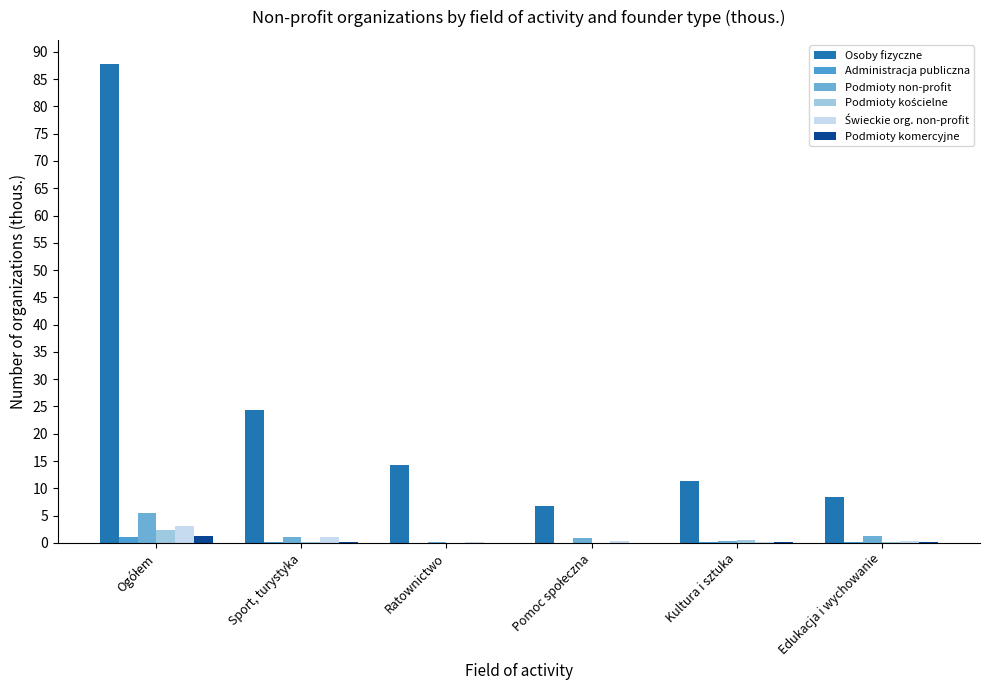

How many groups of bars are there?

6